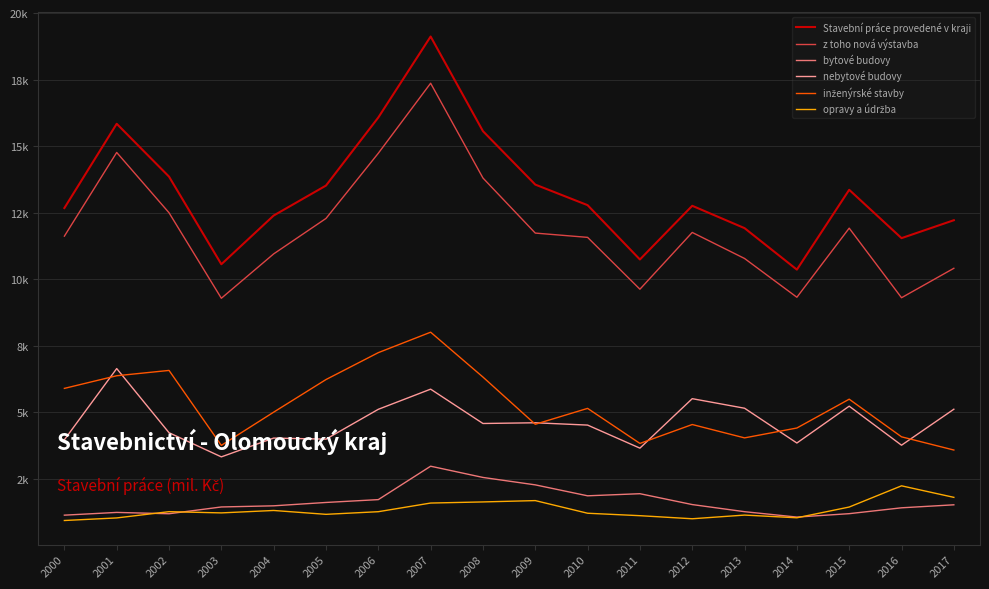

Between 2013 and 2003, which is larger?

2013